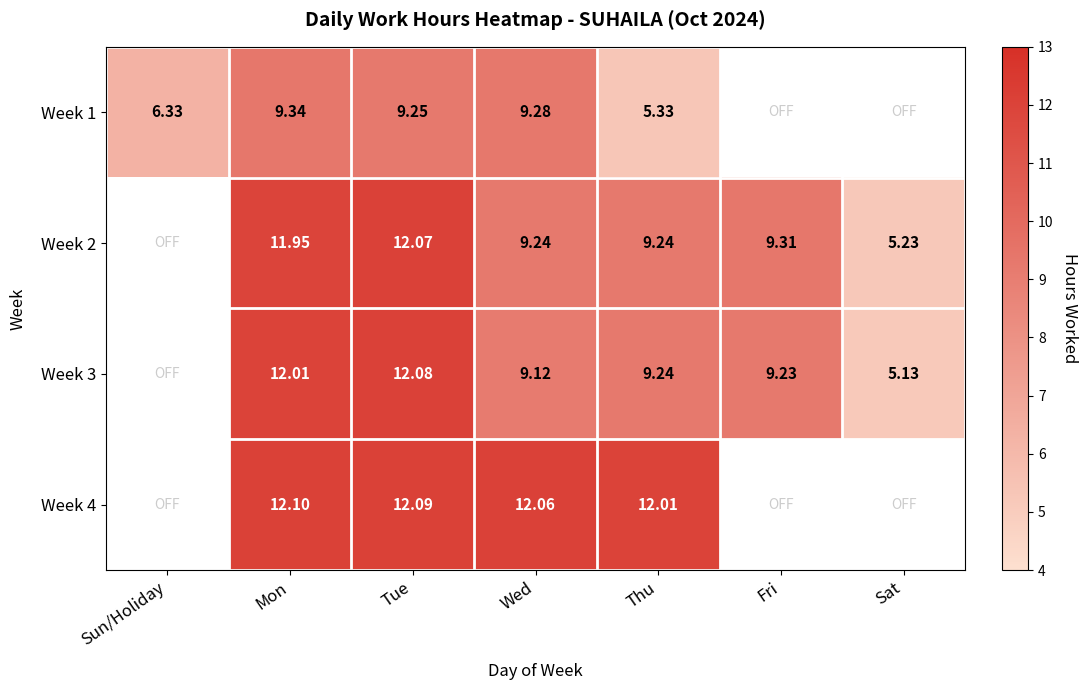

Is the value of Week 3 at Sat greater than the value of Week 1 at Mon?

No